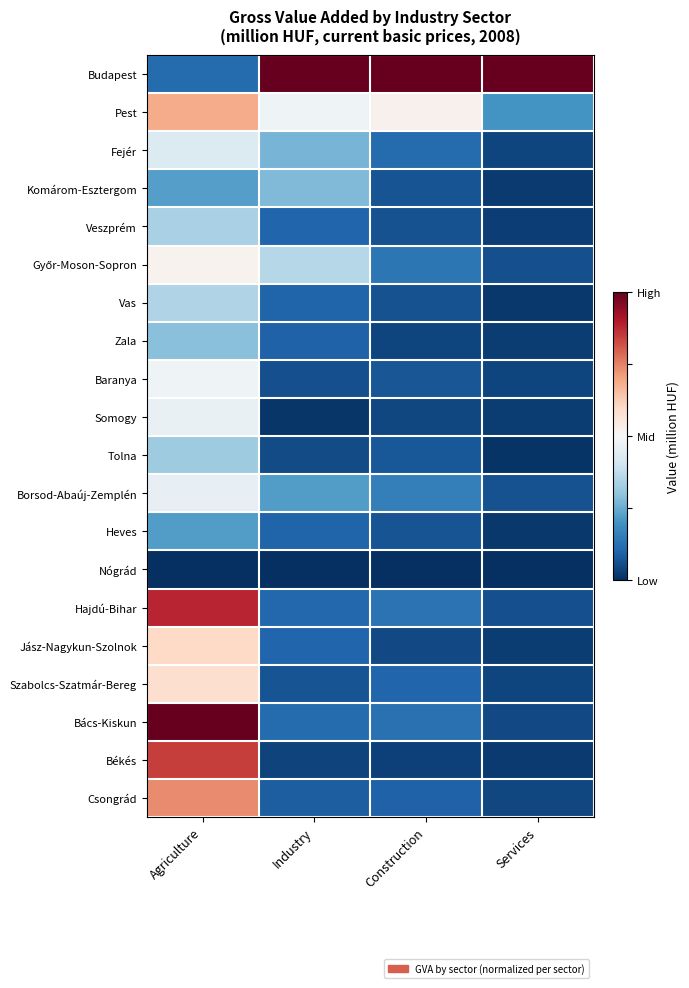

Count the number of data series in this chart.

20